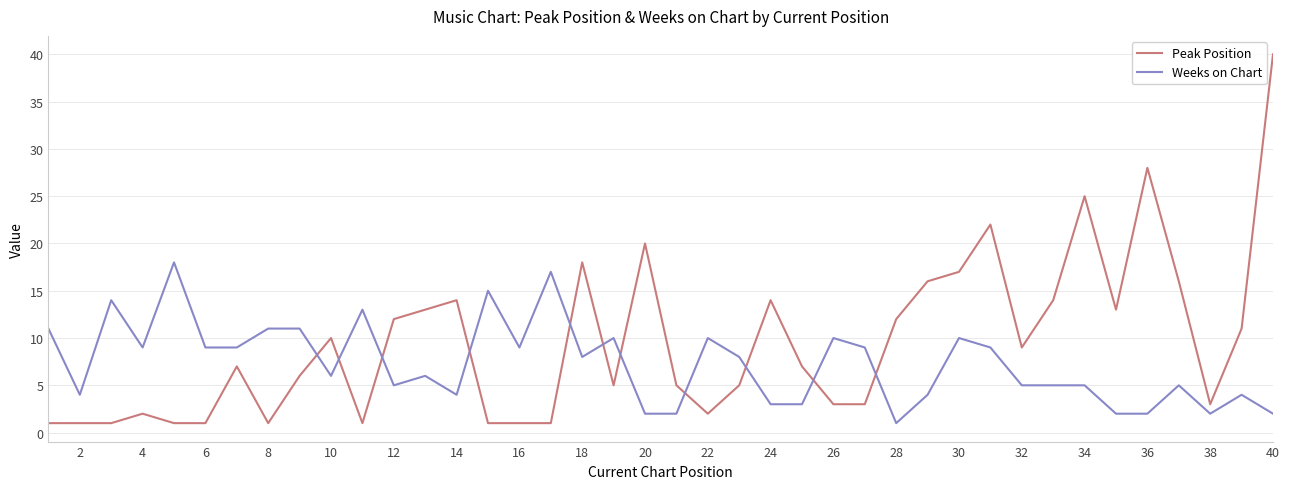

Which series has the widest spread of values?

Peak Position